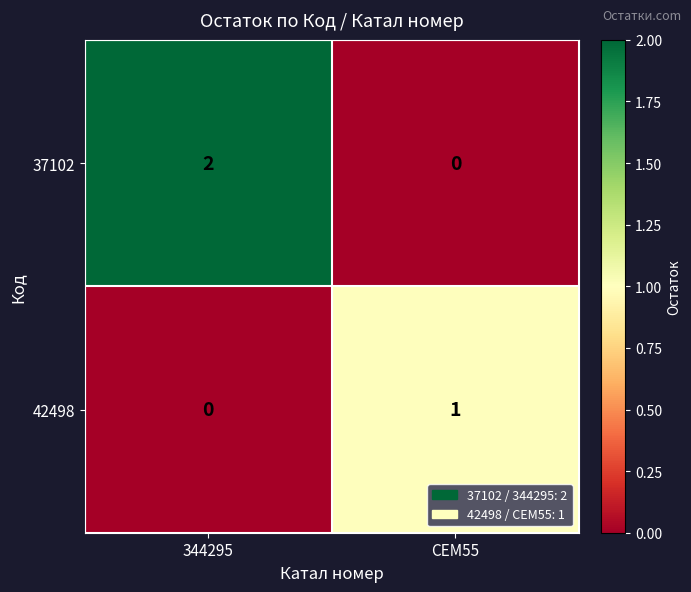

How many data points does each series have?

2